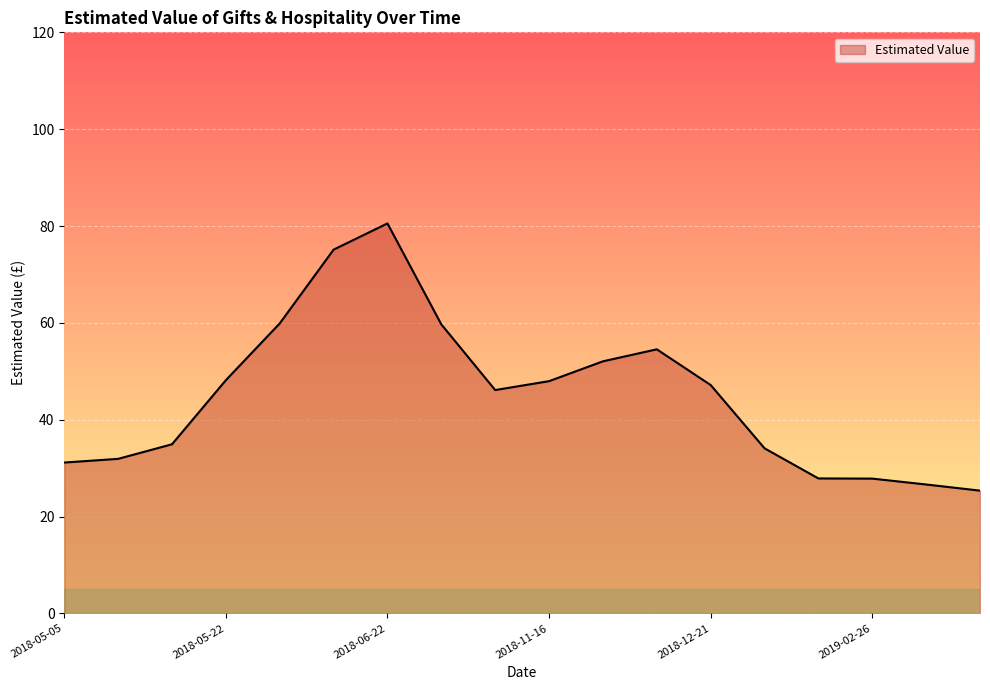

What is the smallest value displayed?

25.3